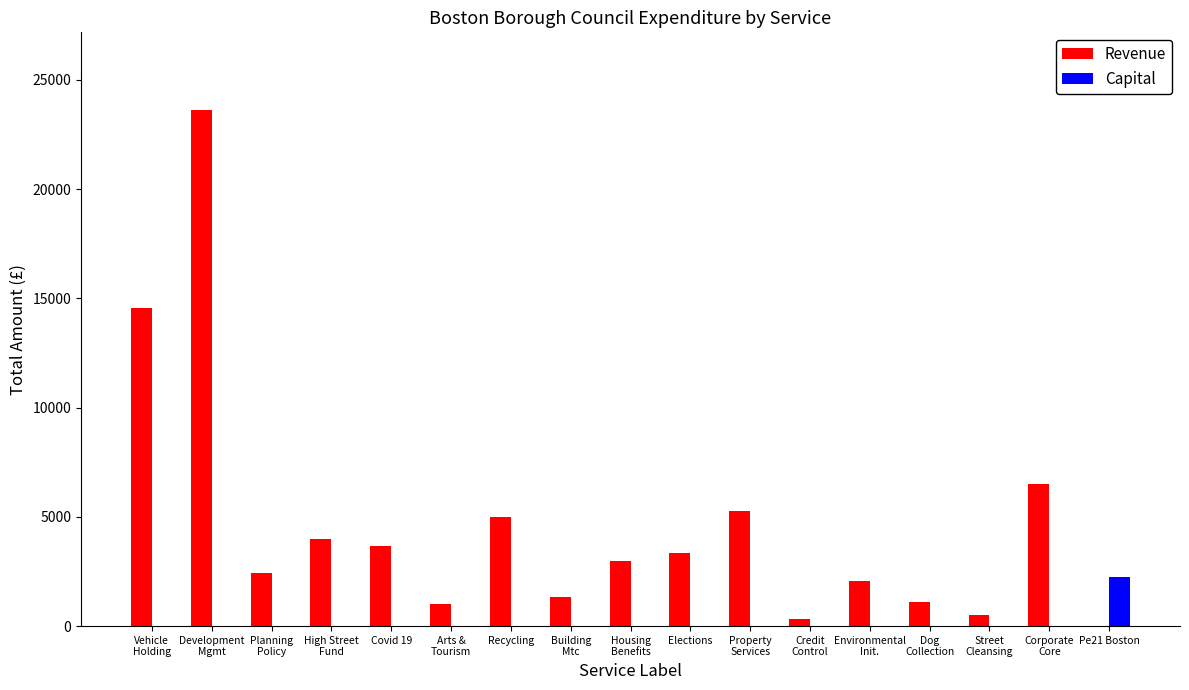

What is the total value across all series at Elections?

3330.8